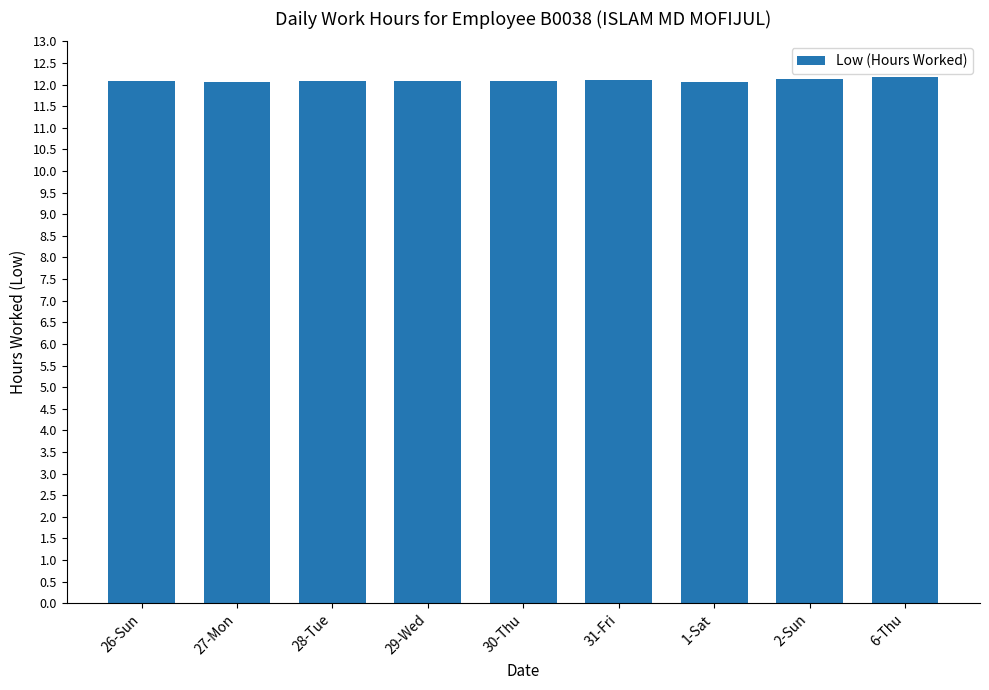

Count the number of data series in this chart.

1